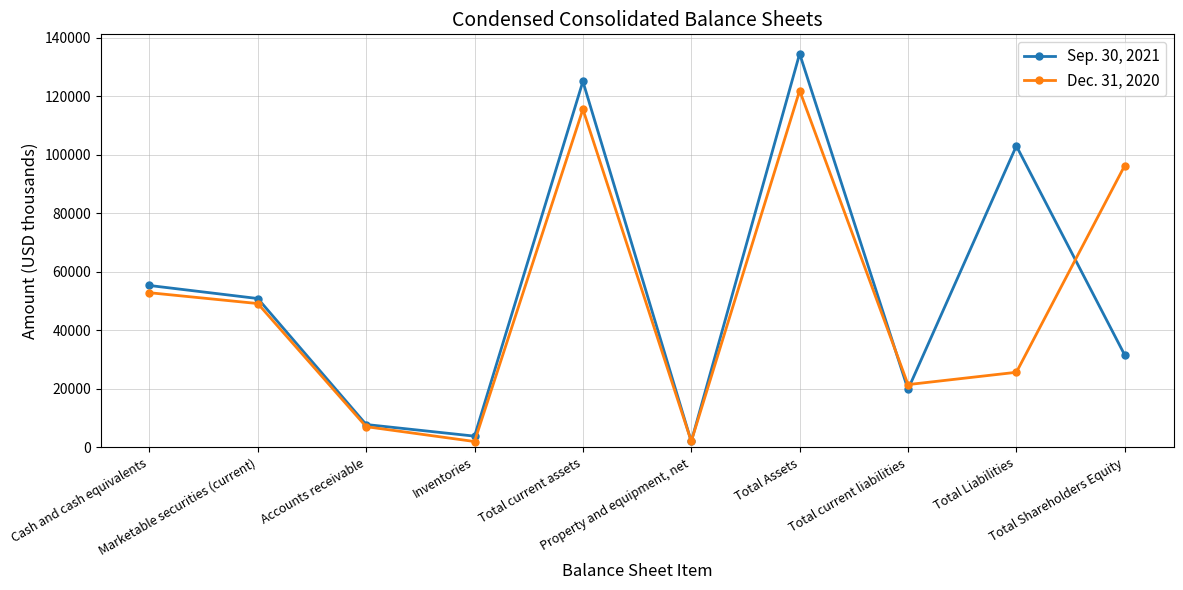

Rank the series by their maximum value, from highest to lowest.

Sep. 30, 2021, Dec. 31, 2020